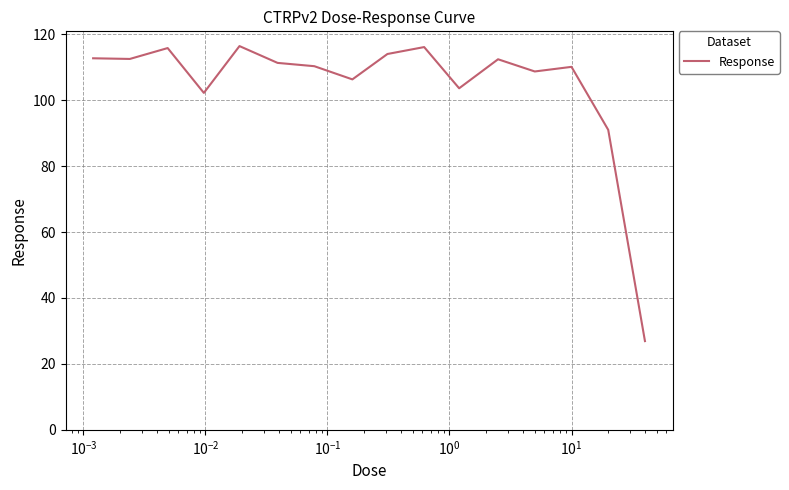

What is the maximum value shown in the chart?

116.4